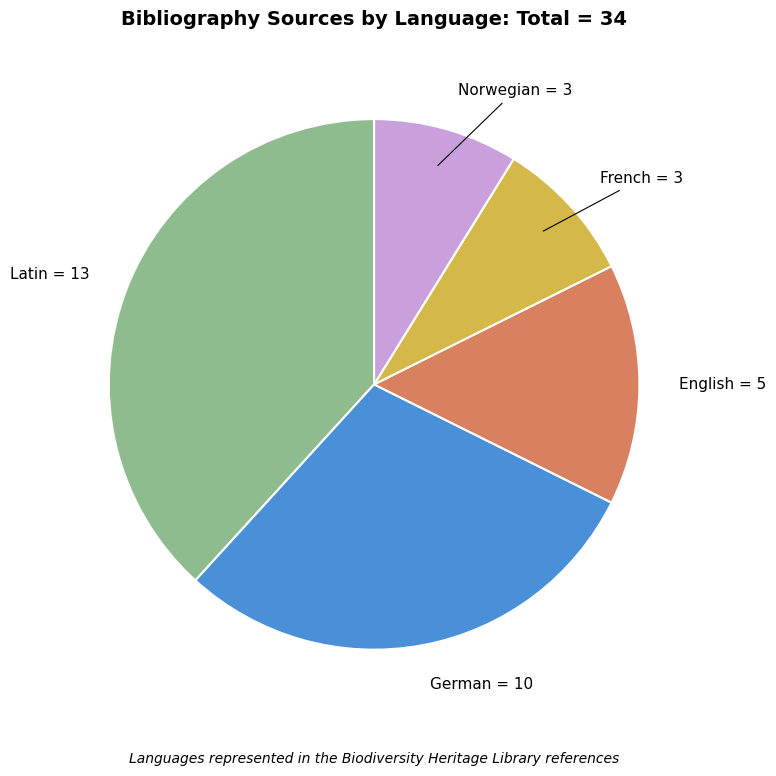

Is the sum of Norwegian and German greater than half?

No